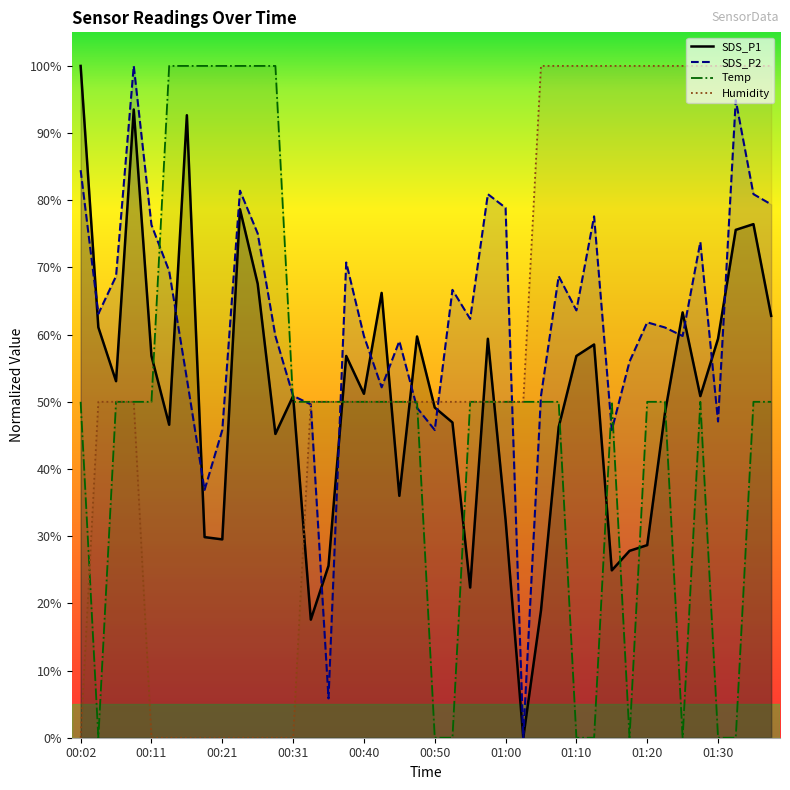

What is the greatest value displayed?

1.0